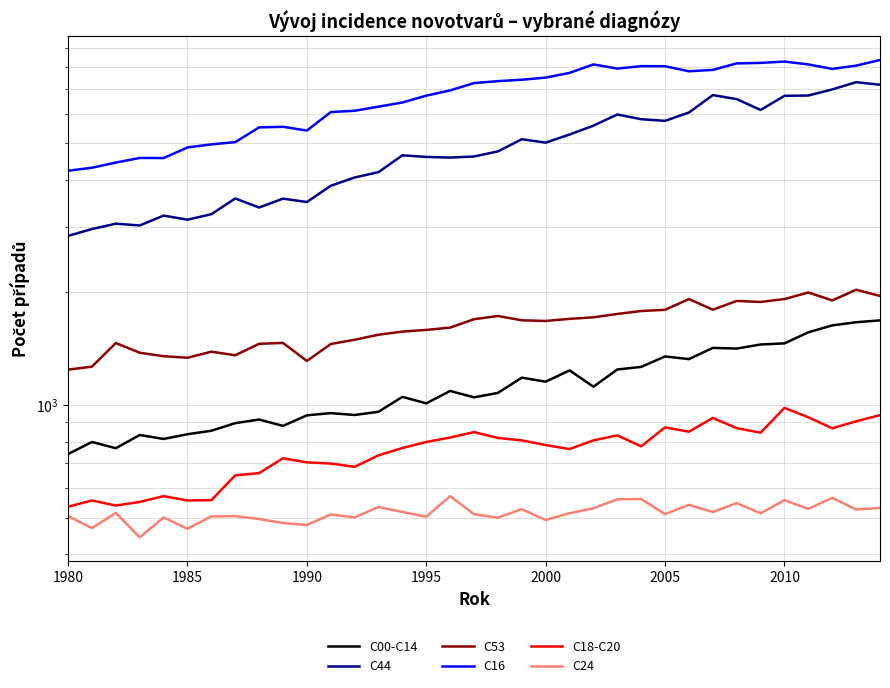

True or false: C44 and C16 cross at least once.

False